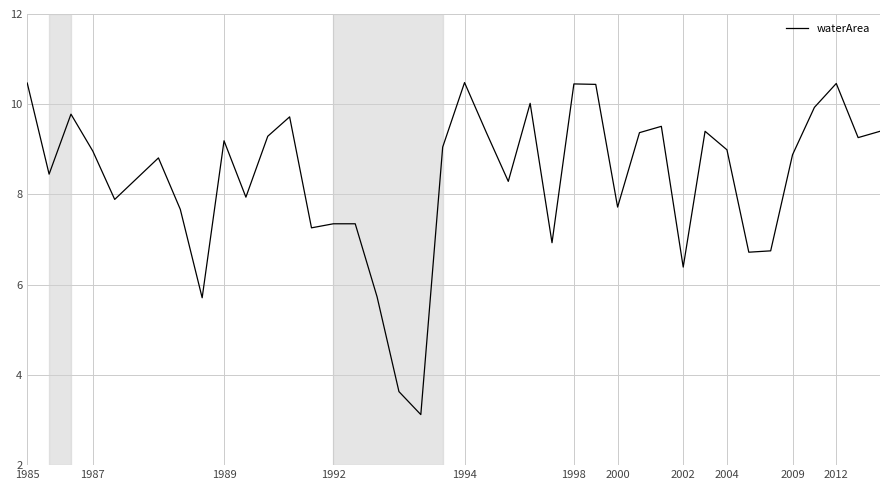

Count the number of categories in the chart.

40